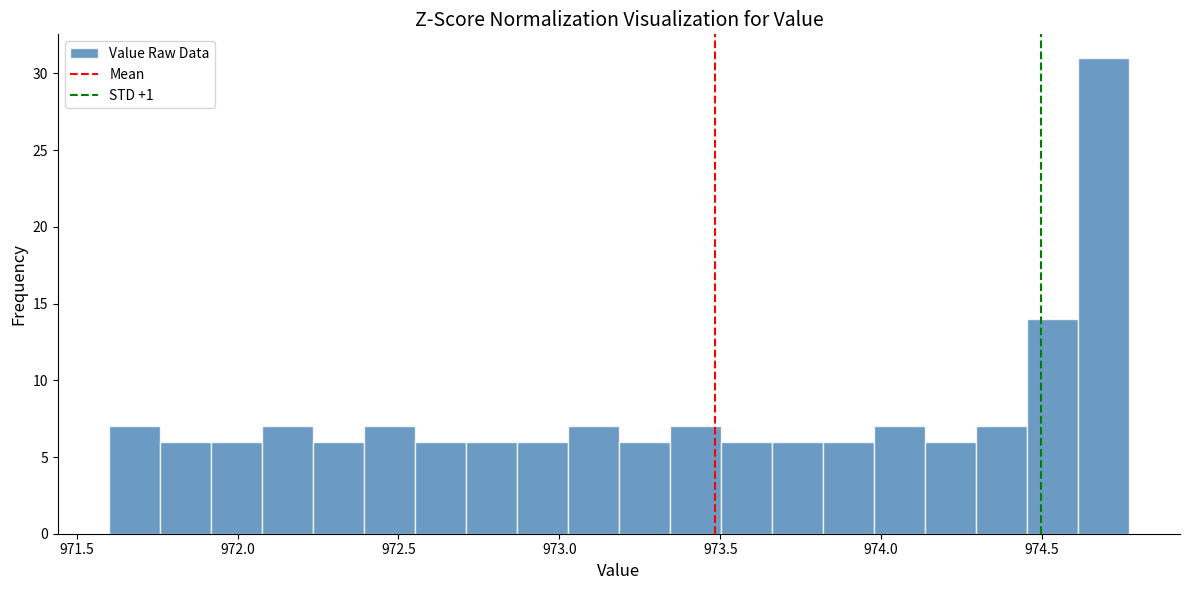

Around what value on the x-axis is the tallest bar? Give the approximate position of its centre, as read against the axis.

974.70